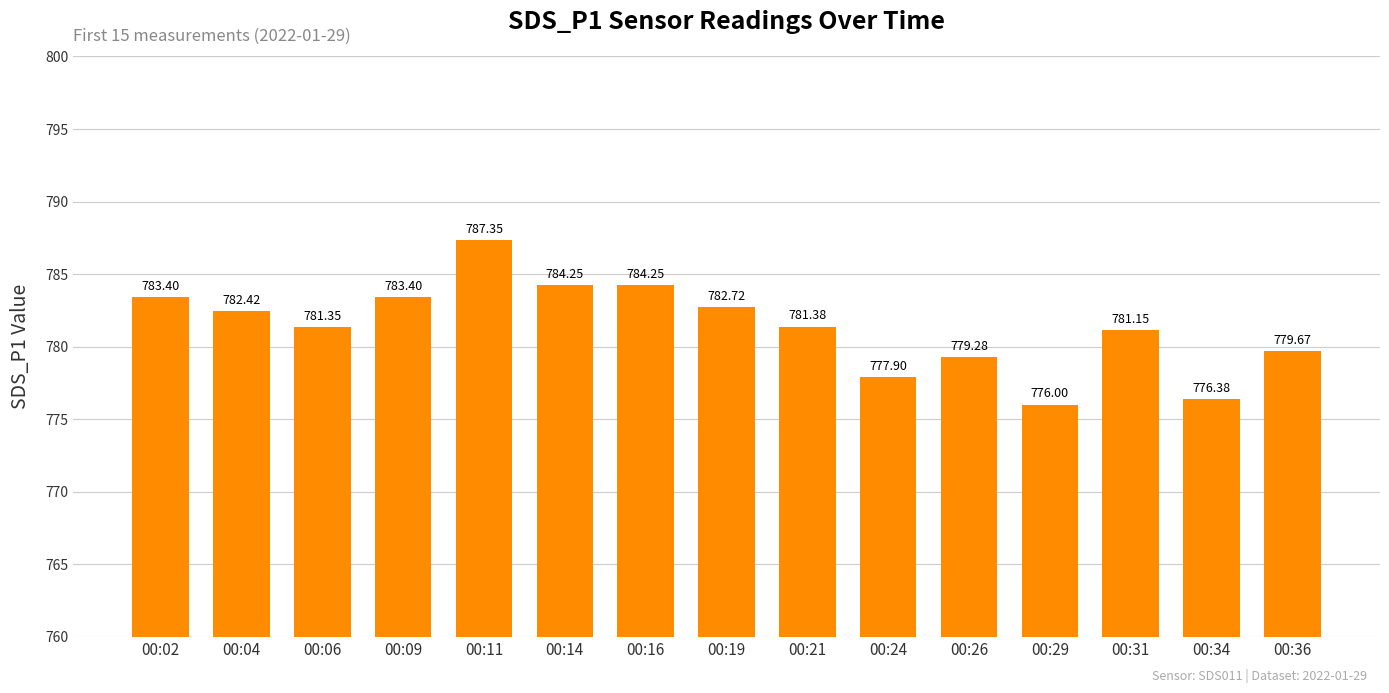

What is the sum of the values at 00:11 and 00:19?

1570.1